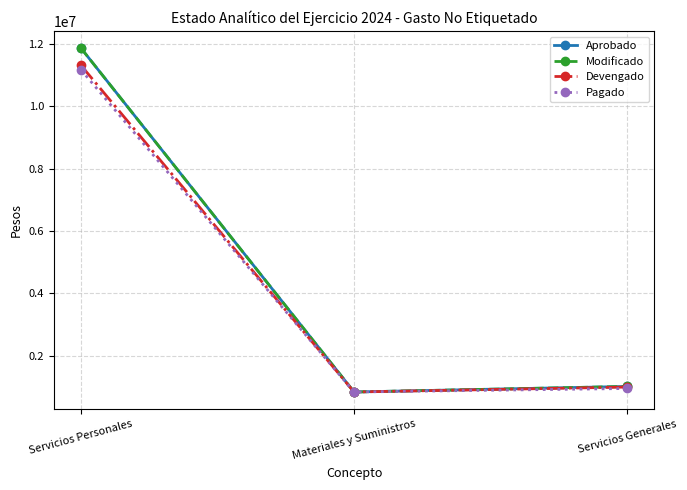

What is the average value of the Pagado series?

4316412